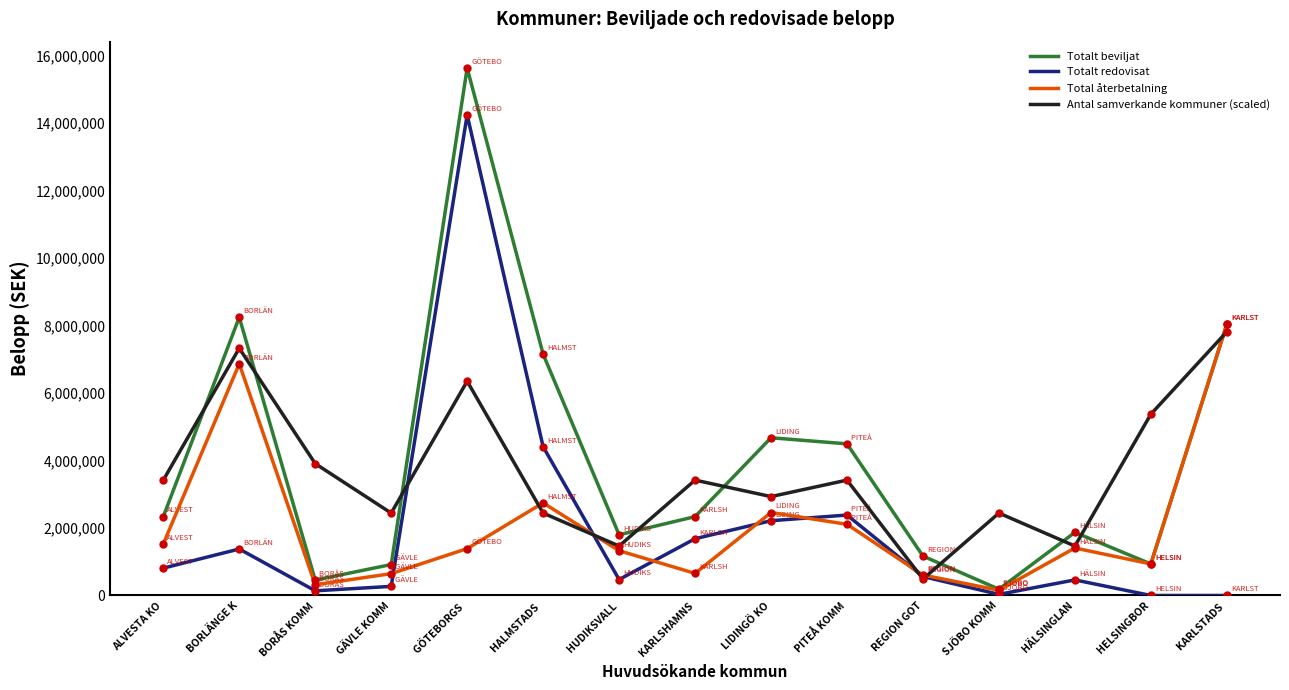

What is the difference between the second highest and minimum values in the Totalt beviljat series?

8059000.0